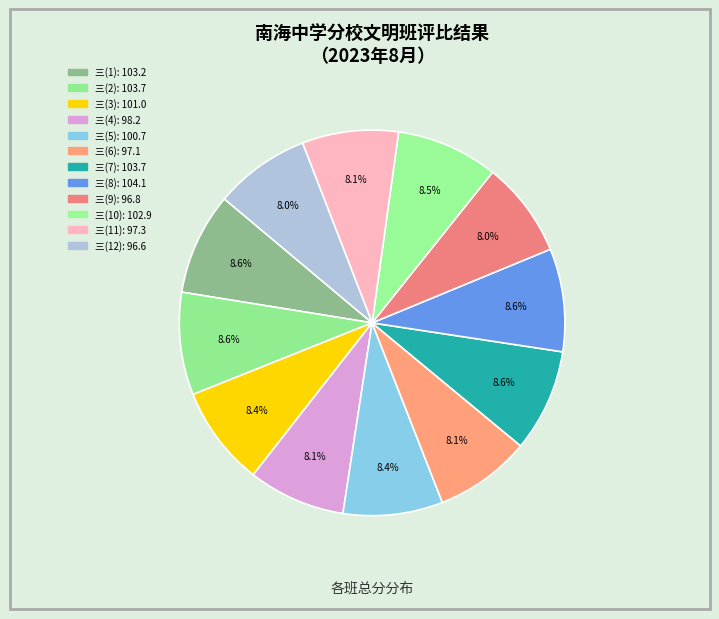

How many segments does this pie chart have?

12